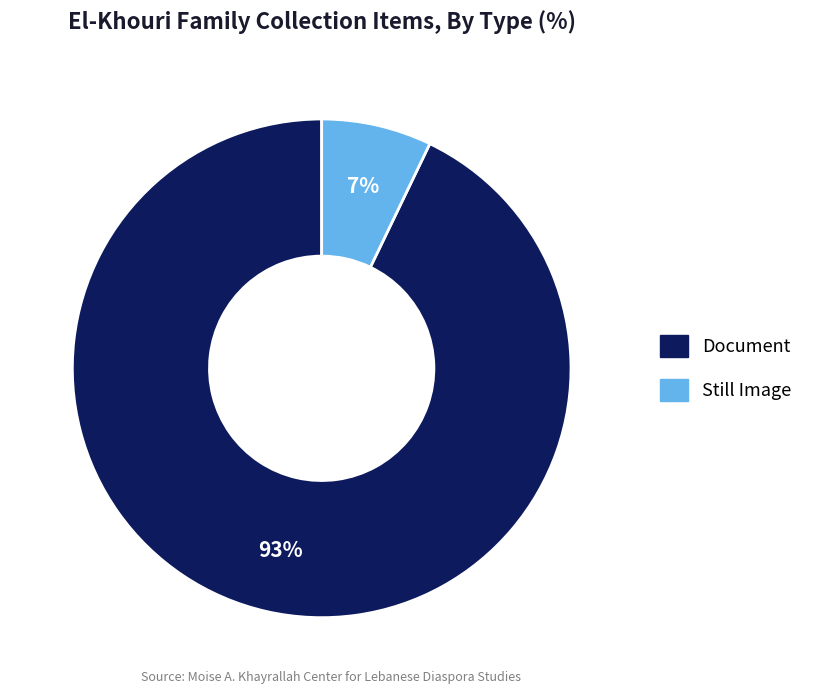

To the nearest percent, what is the average slice percentage?

50%